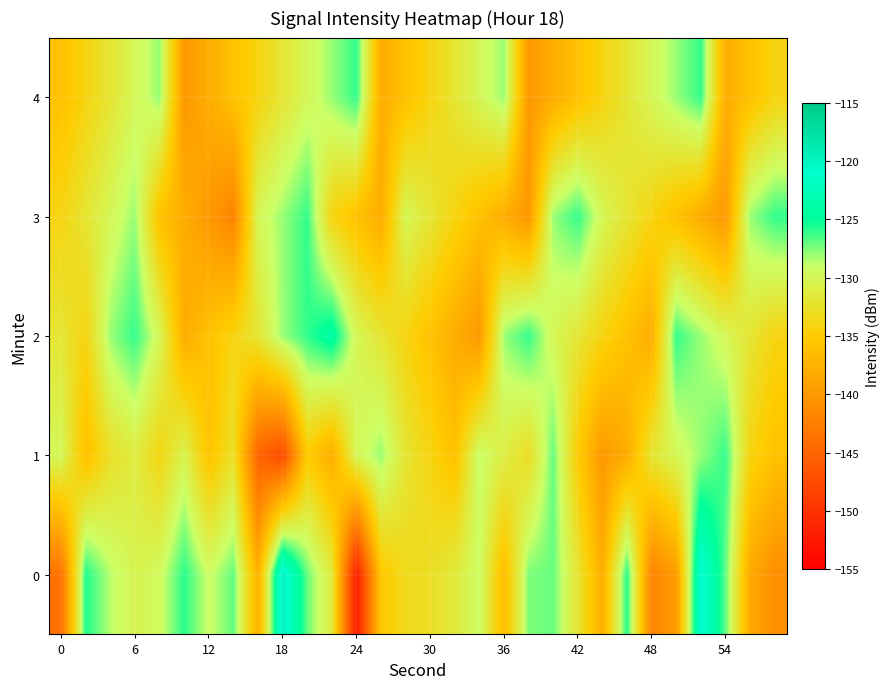

Reading right to left, what are all the values shown in this chart?

0: -140.9	-138.3	-126.8	-120.5	-139.6	-142.2	-125.7	-137.8	-132.1	-127.0	-127.5	-136.5	-129.2	-131.5	-132.9	-133.3	-135.4	-152.1	-131.4	-127.1	-119.5	-137.6	-126.9	-129.2	-125.8	-129.5	-130.4	-128.6	-125.6	-143.9
1: -136.0	-134.0	-126.0	-128.0	-130.0	-132.0	-138.0	-140.0	-135.0	-127.0	-133.0	-131.0	-129.0	-136.0	-134.0	-132.0	-128.0	-130.0	-138.0	-135.0	-147.7	-145.1	-132.6	-135.8	-130.4	-133.8	-131.2	-132.7	-136.1	-129.8
2: -134.0	-132.0	-130.0	-128.0	-126.0	-138.0	-136.0	-134.0	-132.0	-130.0	-126.0	-128.0	-140.0	-138.0	-136.0	-134.0	-132.0	-130.0	-124.0	-126.0	-128.0	-132.0	-134.0	-136.0	-138.0	-130.0	-126.0	-128.0	-134.0	-132.0
3: -126.0	-128.0	-140.0	-138.0	-136.0	-134.0	-132.0	-130.0	-126.0	-128.0	-140.0	-138.0	-136.0	-134.0	-132.0	-130.0	-138.0	-136.0	-134.0	-126.0	-128.0	-130.0	-142.0	-140.0	-138.0	-136.0	-128.0	-130.0	-132.0	-134.0
4: -134.0	-136.0	-138.0	-126.0	-128.0	-130.0	-132.0	-134.0	-136.0	-138.0	-140.0	-128.0	-130.0	-132.0	-134.0	-136.0	-138.0	-126.0	-128.0	-130.0	-132.0	-134.0	-136.0	-138.0	-140.0	-128.0	-130.0	-132.0	-134.0	-136.0